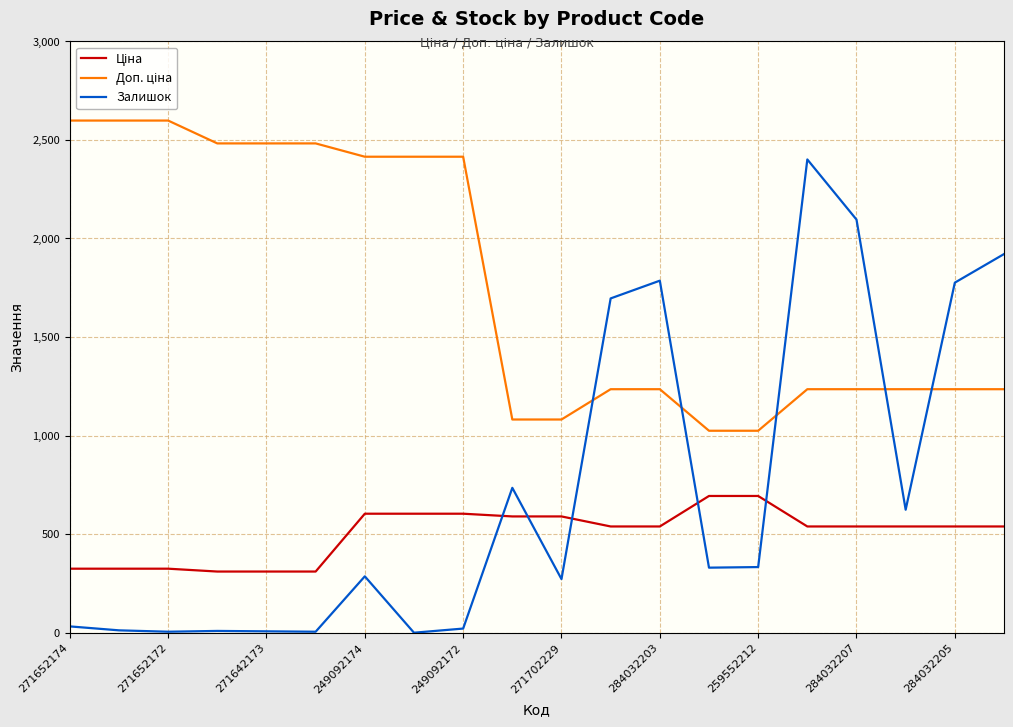

What is the greatest value displayed?

2598.3